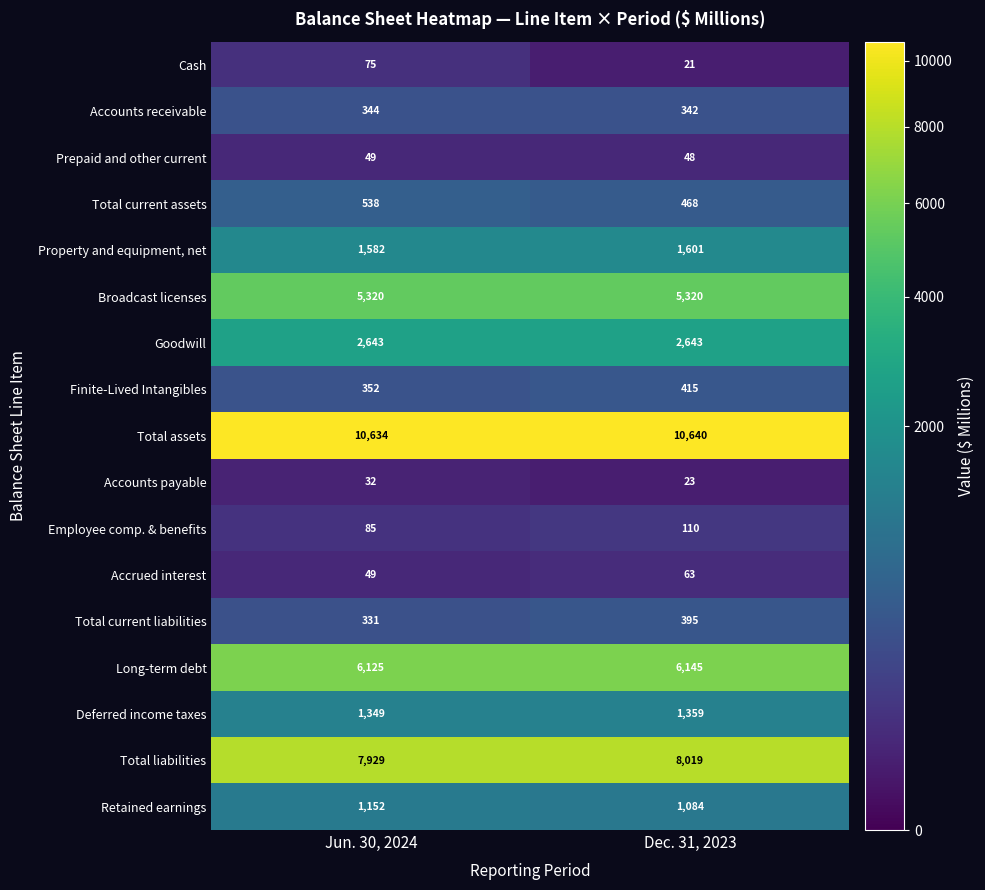

What is the minimum value for Accrued interest?

49